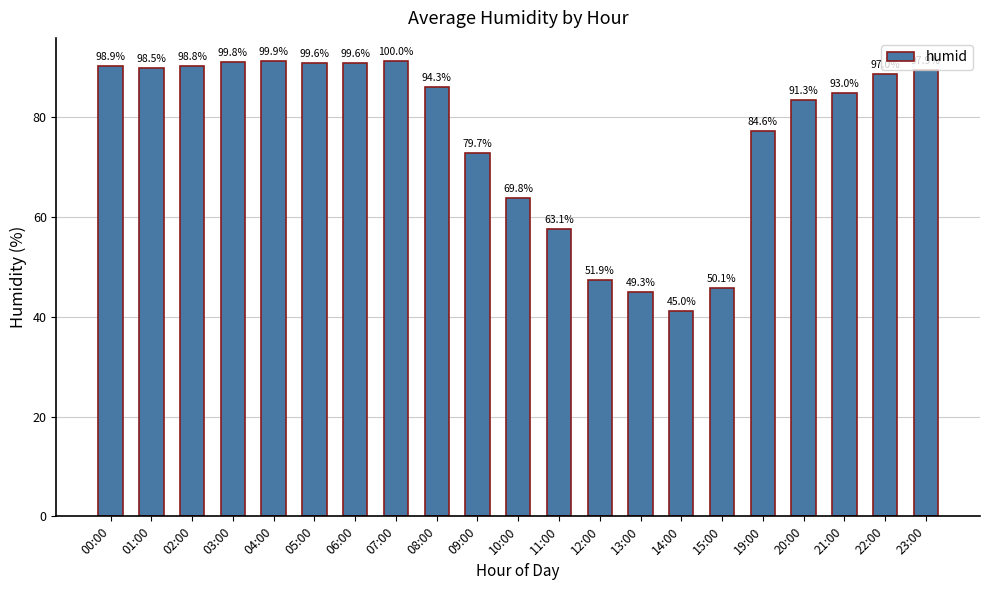

True or false: the data shows 47.4 at 12:00.

True